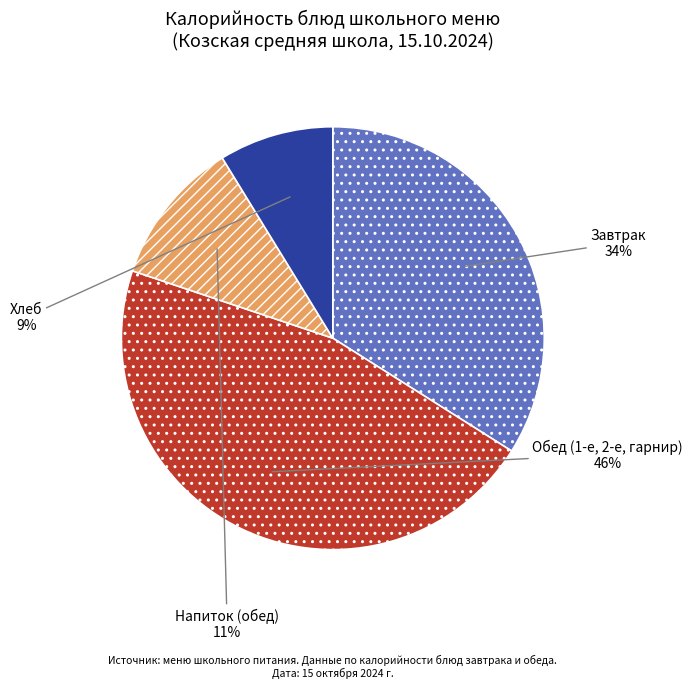

Count the number of slices in the pie.

4